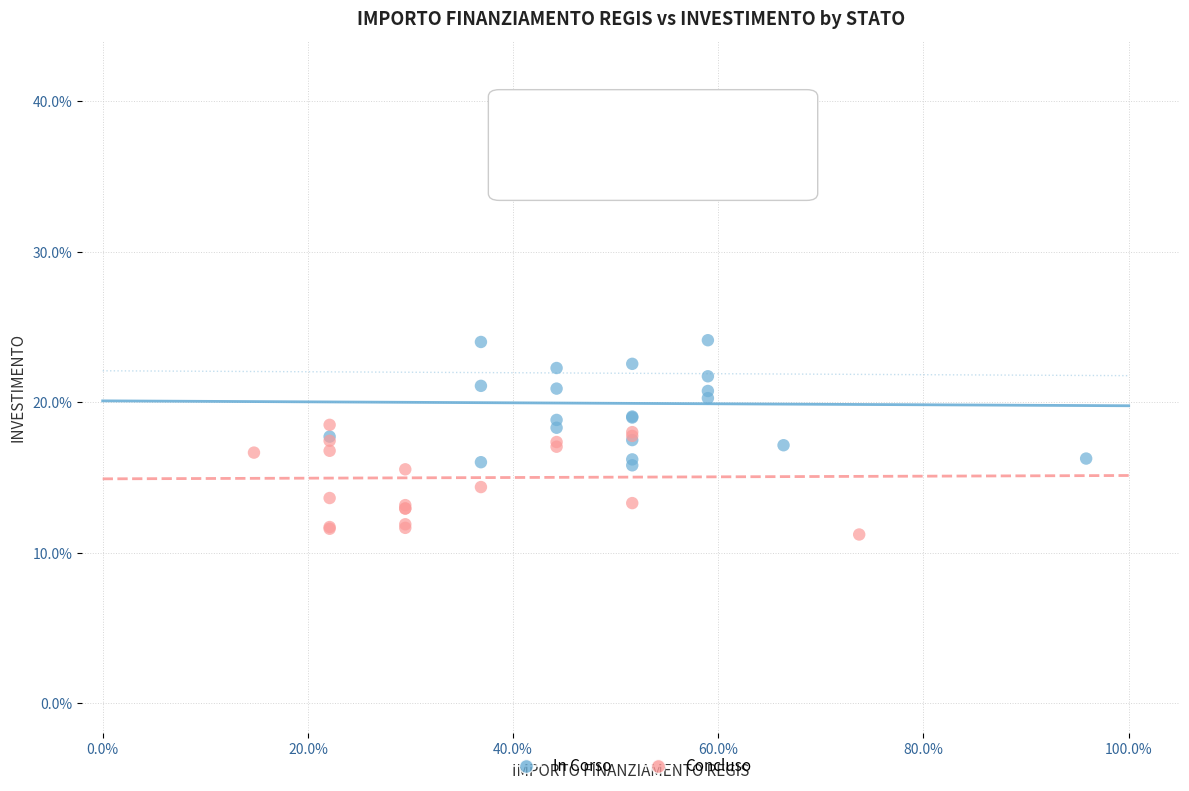

Which series reaches the minimum Y coordinate?

Concluso